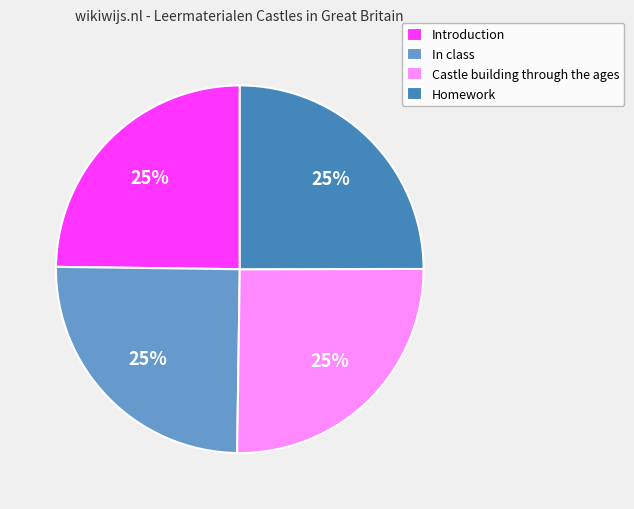

How many segments does this pie chart have?

4